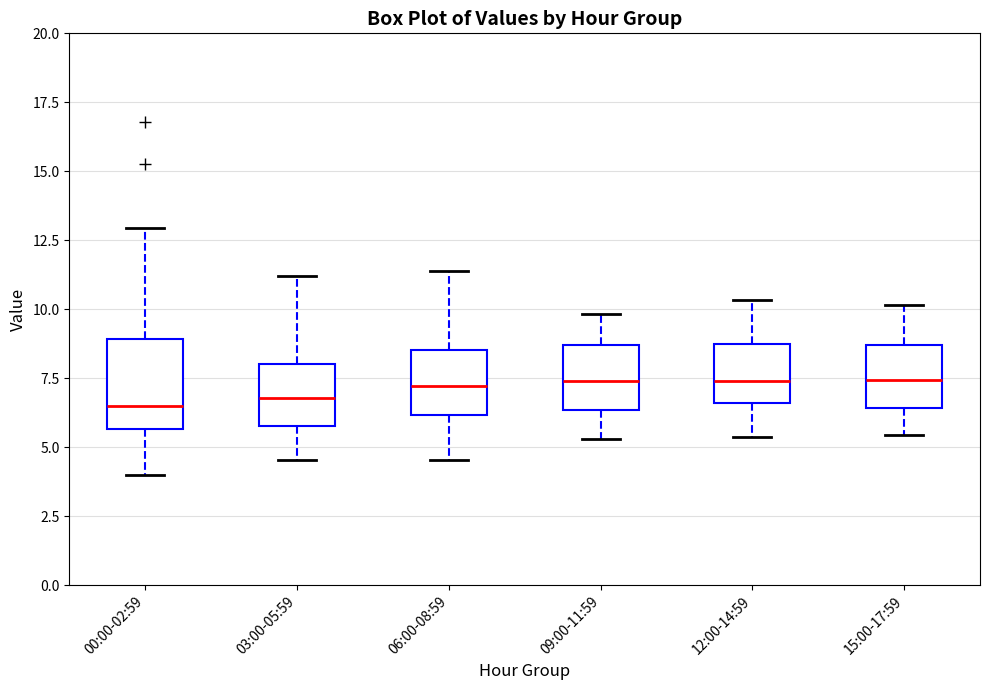

Reading left to right, transcribe this box plot: for each box, give where its median line is, the range the box spans, and where its two whiskers end, as read against the y-axis. The values are not printed on the chart, so give them approximately, as read against the axis.

00:00-02:59: median 6.5, box 5.5 to 9.0, whiskers 4.0 to 13.0
03:00-05:59: median 7.0, box 6.0 to 8.0, whiskers 4.5 to 11.0
06:00-08:59: median 7.0, box 6.0 to 8.5, whiskers 4.5 to 11.5
09:00-11:59: median 7.5, box 6.5 to 8.5, whiskers 5.5 to 10.0
12:00-14:59: median 7.5, box 6.5 to 8.5, whiskers 5.5 to 10.5
15:00-17:59: median 7.5, box 6.5 to 8.5, whiskers 5.5 to 10.0